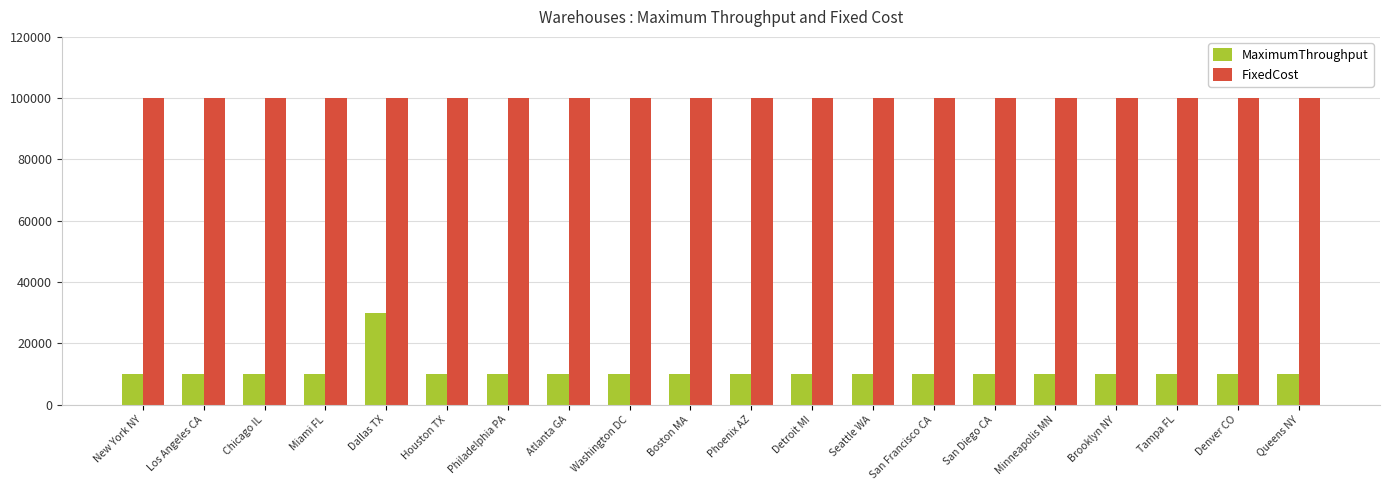

Reading left to right, list all the values displayed in this chart.

MaximumThroughput: 10000	10000	10000	10000	30000	10000	10000	10000	10000	10000	10000	10000	10000	10000	10000	10000	10000	10000	10000	10000
FixedCost: 100000	100000	100000	100000	100000	100000	100000	100000	100000	100000	100000	100000	100000	100000	100000	100000	100000	100000	100000	100000